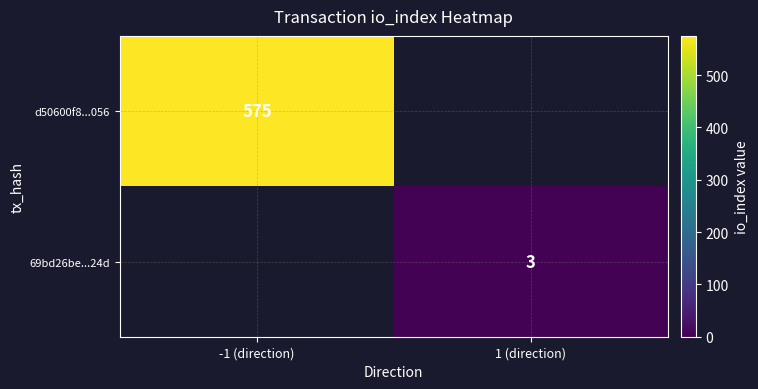

The value of 69bd26be...24d at 1 (direction) is 2. True or false?

False